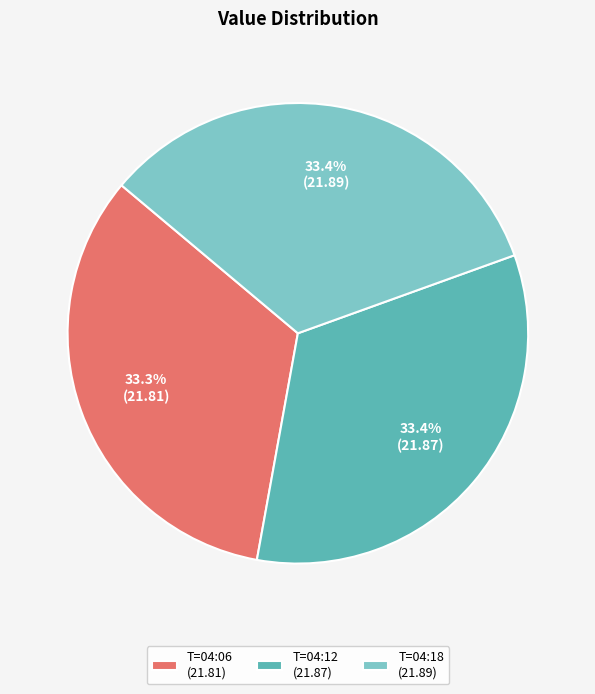

Approximately how many times larger is the value at T=04:18 (21.89) compared to T=04:12 (21.87)?

1.0